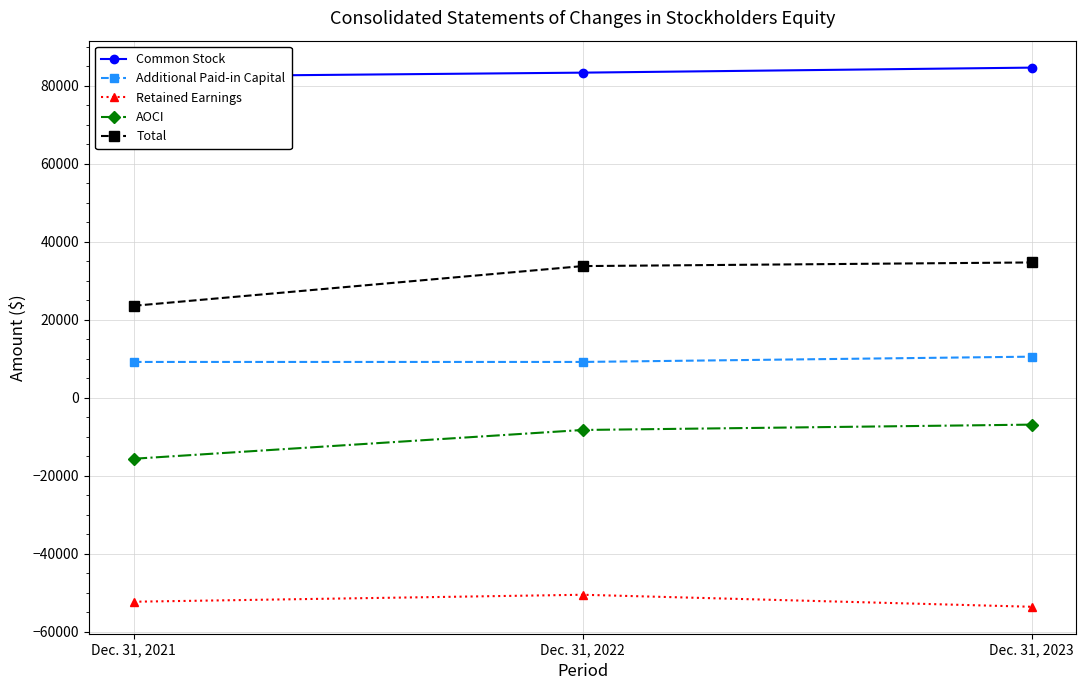

True or false: Retained Earnings has a value of -32704 at Dec. 31, 2022.

False